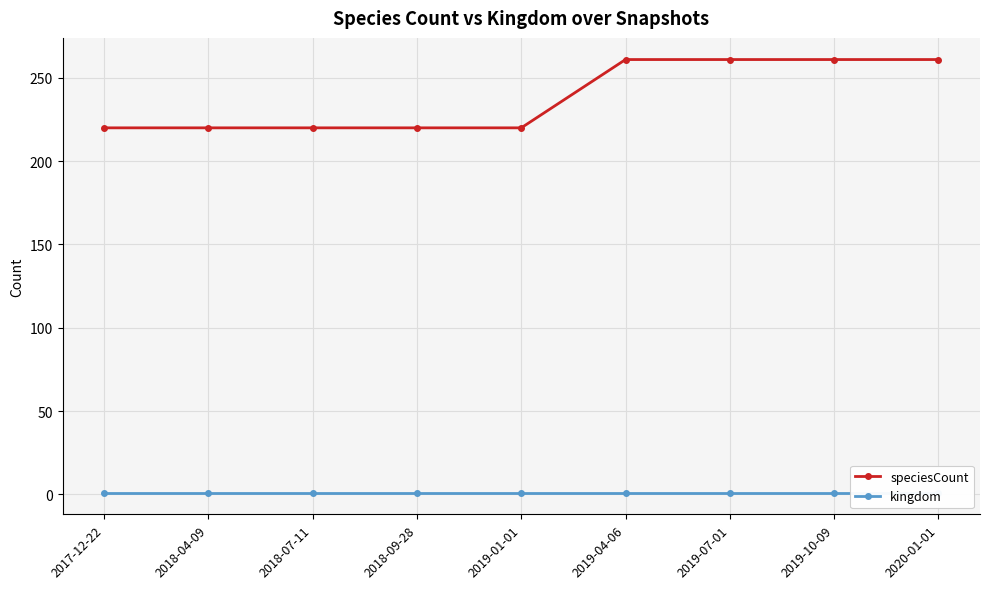

What are all the series names shown in the legend?

speciesCount, kingdom